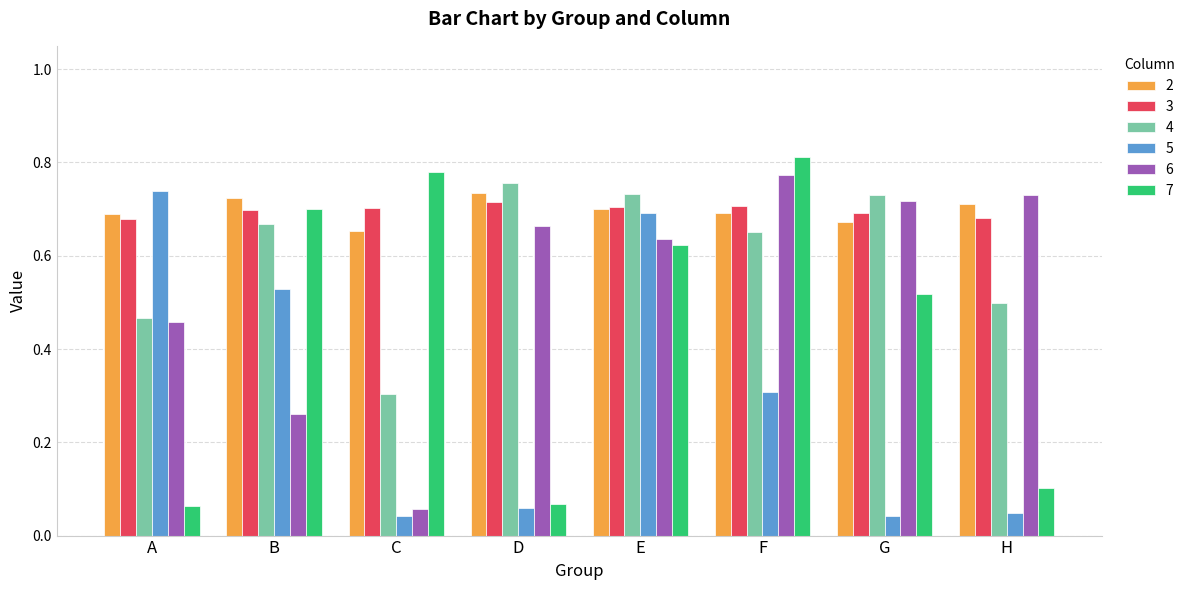

What is the sum of all 2 values?

5.6